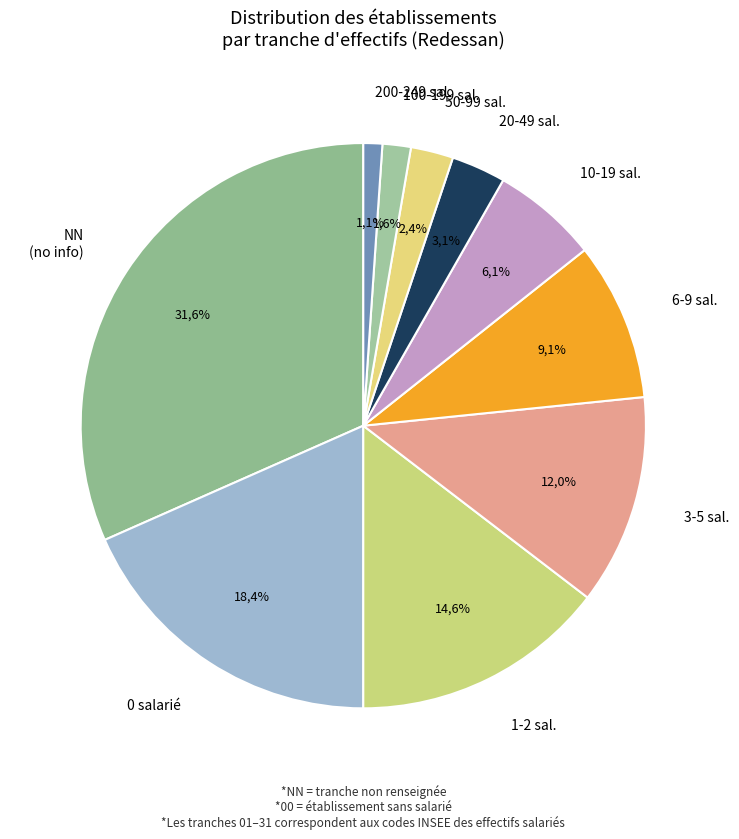

How many slices are in this pie chart?

10